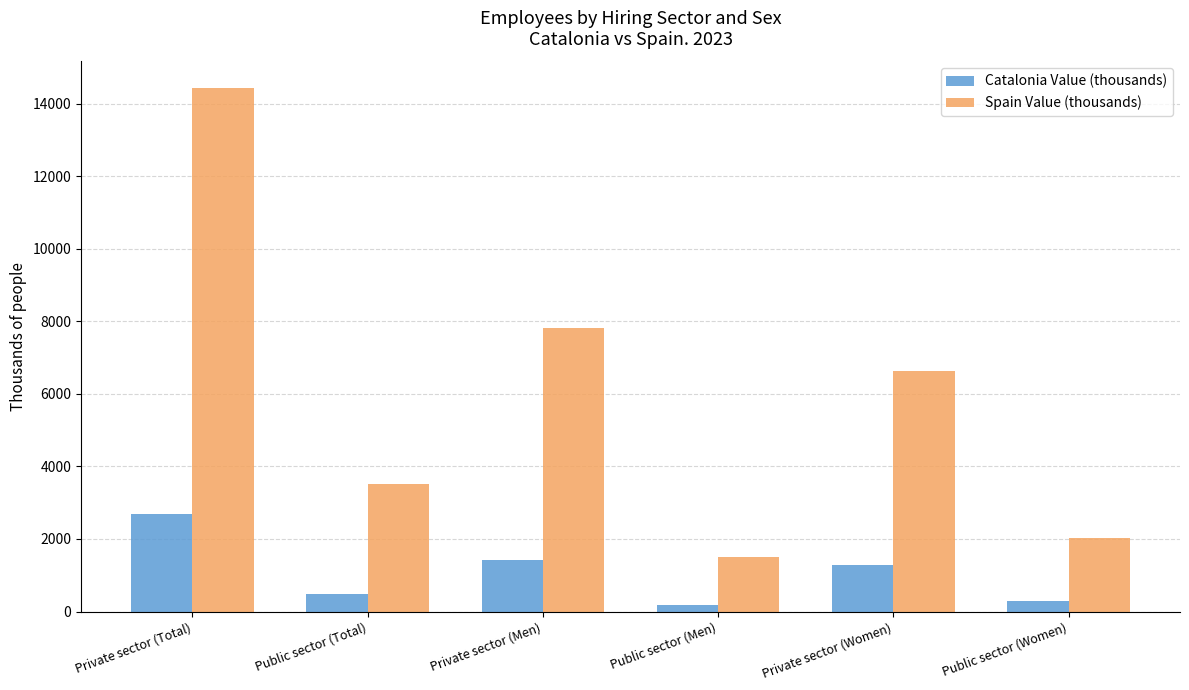

Reading left to right, list all the values displayed in this chart.

Catalonia Value (thousands): 2698.4	479.1	1428.9	186.9	1269.5	292.2
Spain Value (thousands): 14440.0	3522.9	7813.8	1496.3	6626.3	2026.6